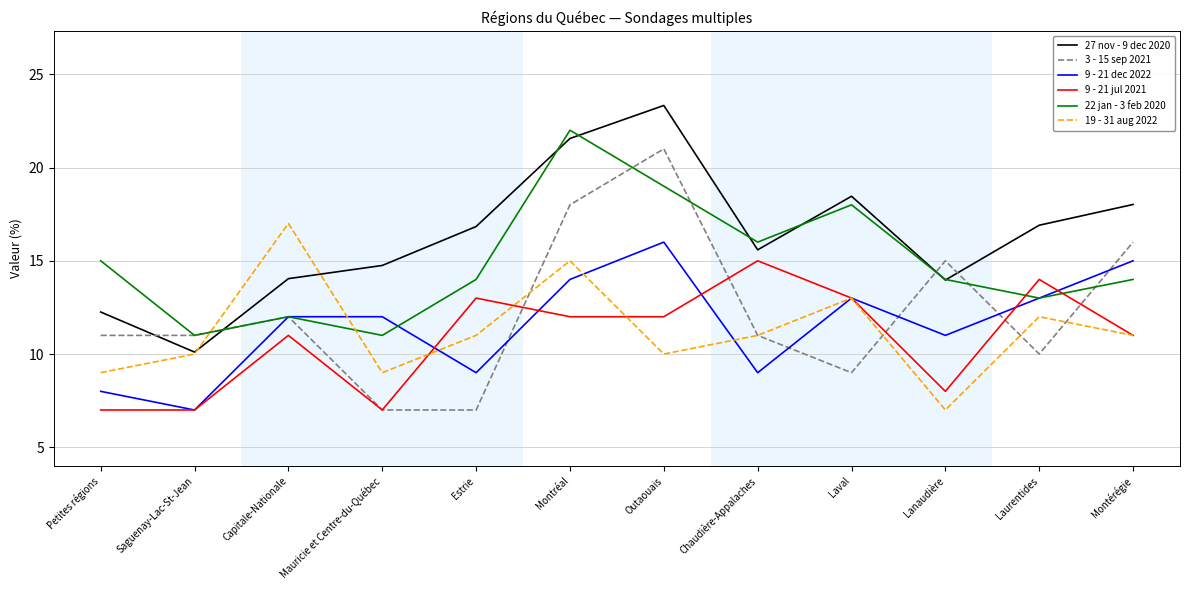

What position from the left is Montérégie?

12